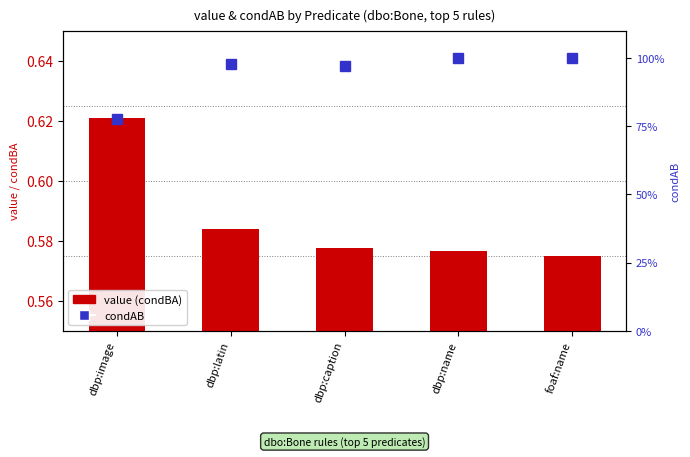

What are all the series names shown in the legend?

value (condBA), condAB